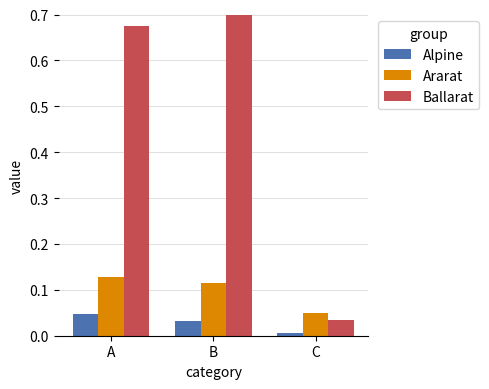

Is it true that Ballarat equals 1.5 at B?

False